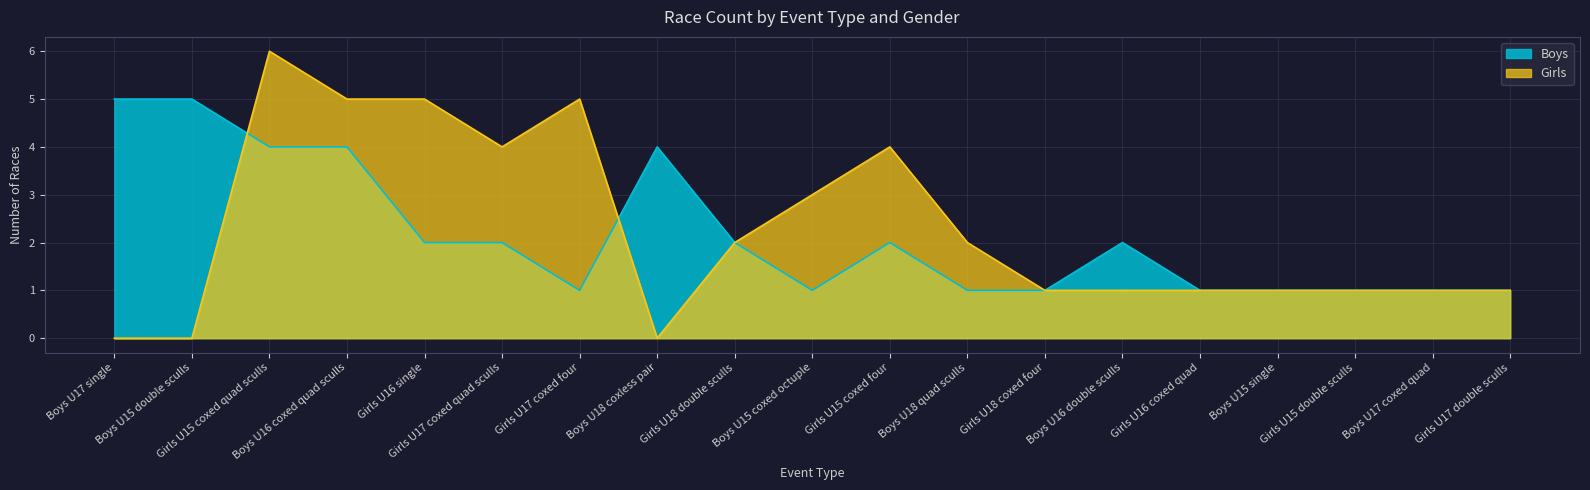

Reading left to right, extract all data points from this chart.

Boys: 5	5	4	4	2	2	1	4	2	1	2	1	1	2	1	1	1	1	1
Girls: 0	0	6	5	5	4	5	0	2	3	4	2	1	1	1	1	1	1	1